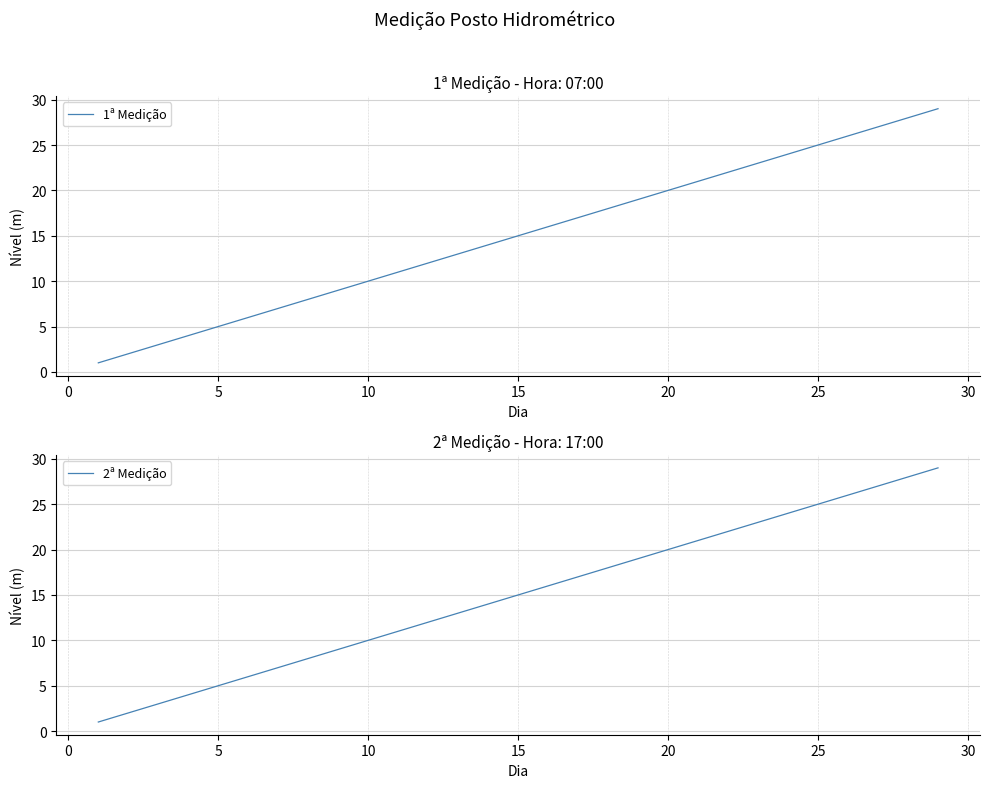

The 2ª Medição series shows 23 at 15. True or false?

False